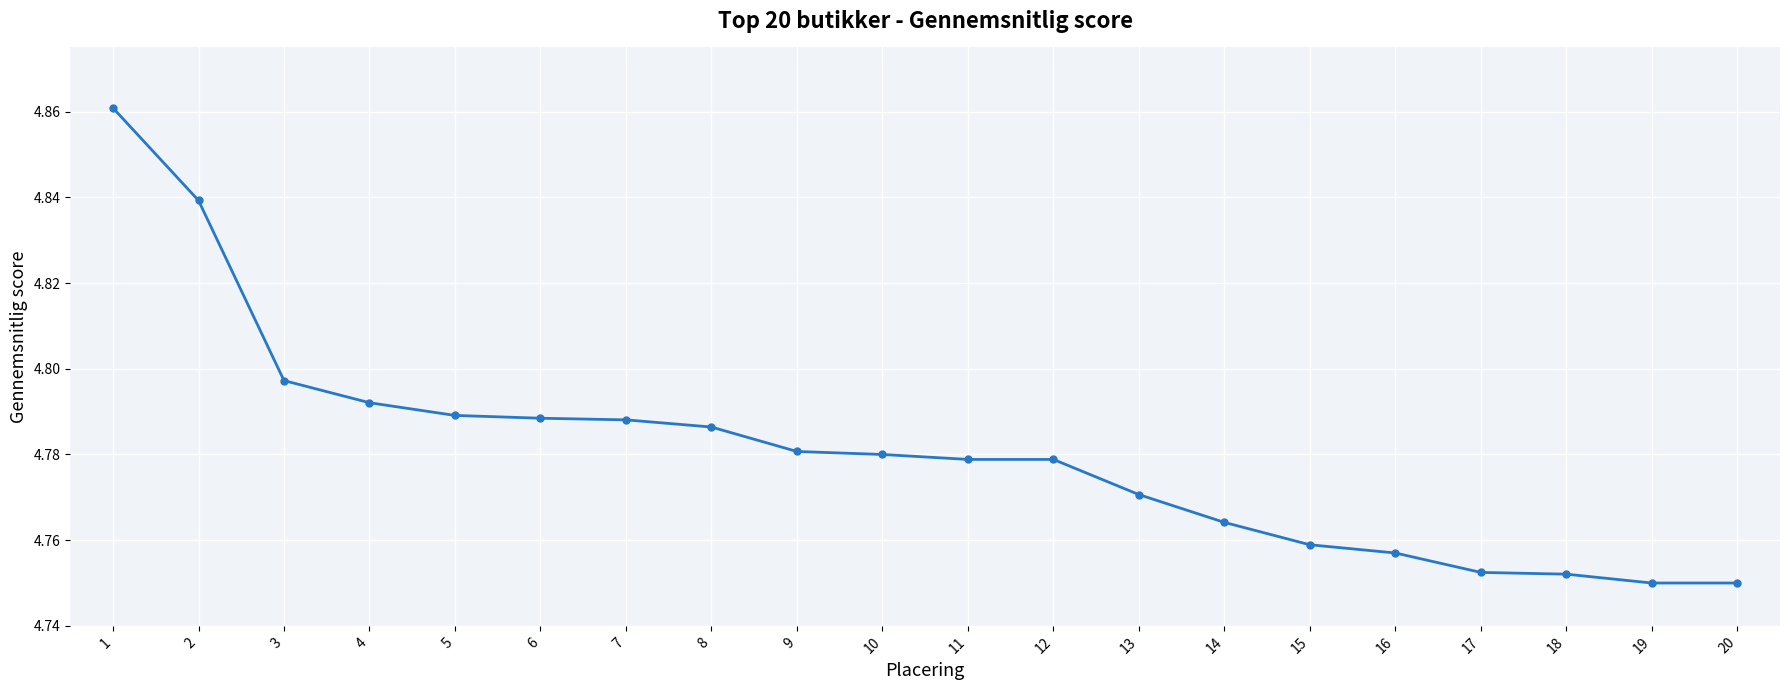

What is the difference between the values at 6 and 1?

0.1